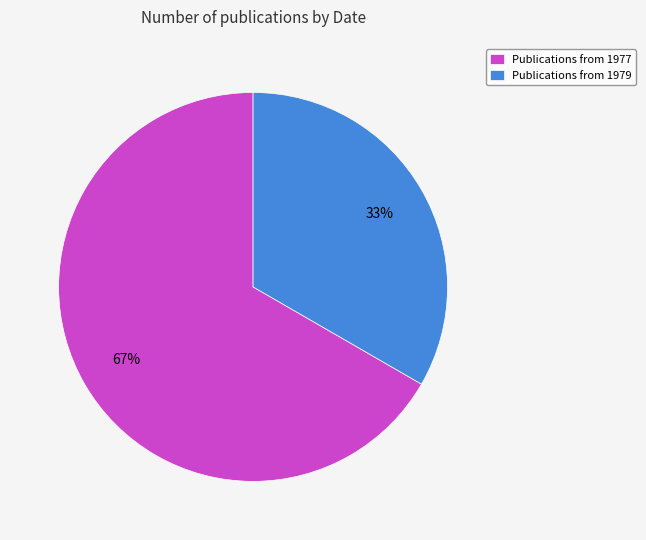

The Publications from 1979 slice represents 45% of the pie. True or false?

False